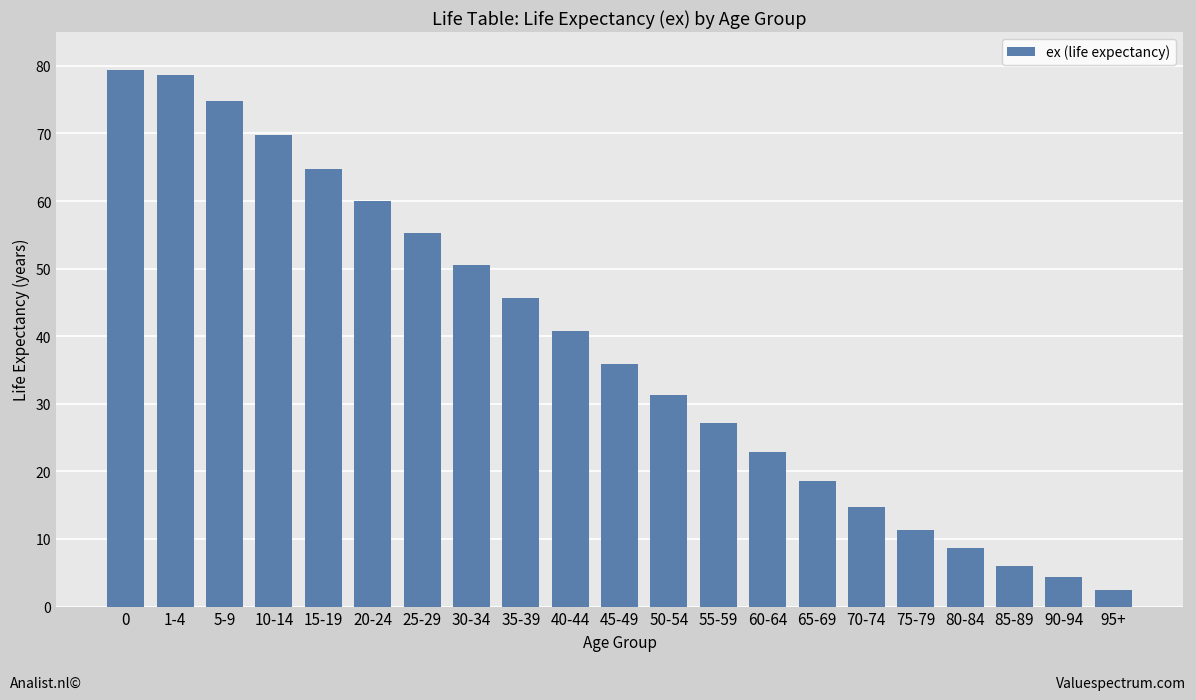

Reading left to right, list all the values displayed in this chart.

79.4	78.7	74.8	69.8	64.8	60.0	55.2	50.5	45.6	40.7	35.9	31.3	27.1	22.8	18.6	14.7	11.3	8.6	6.0	4.4	2.4